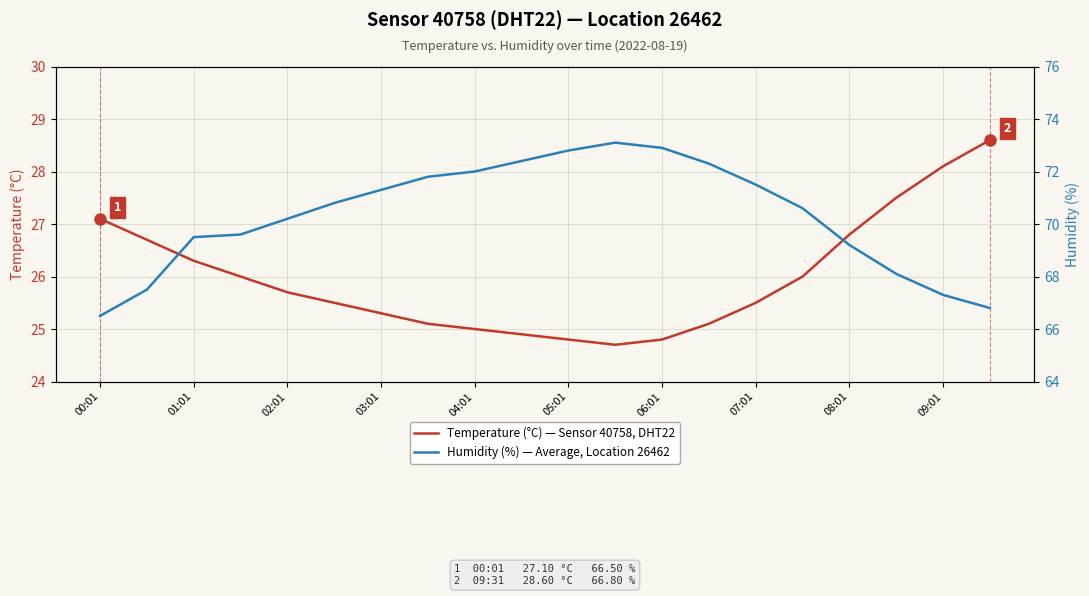

The Temperature (°C) — Sensor 40758, DHT22 series shows 35.4 at 02:01. True or false?

False